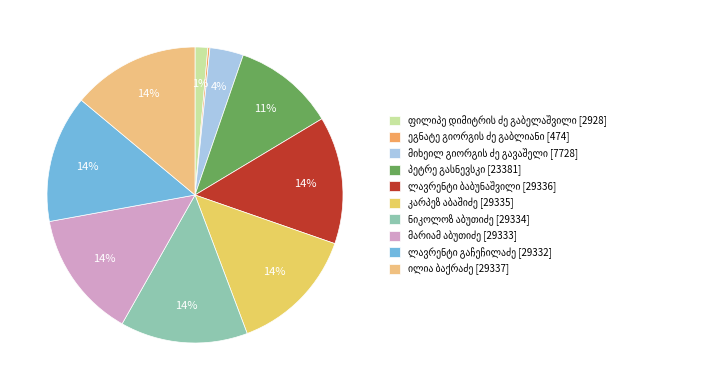

The კარპეზ აბაშიძე slice represents 14% of the pie. True or false?

True